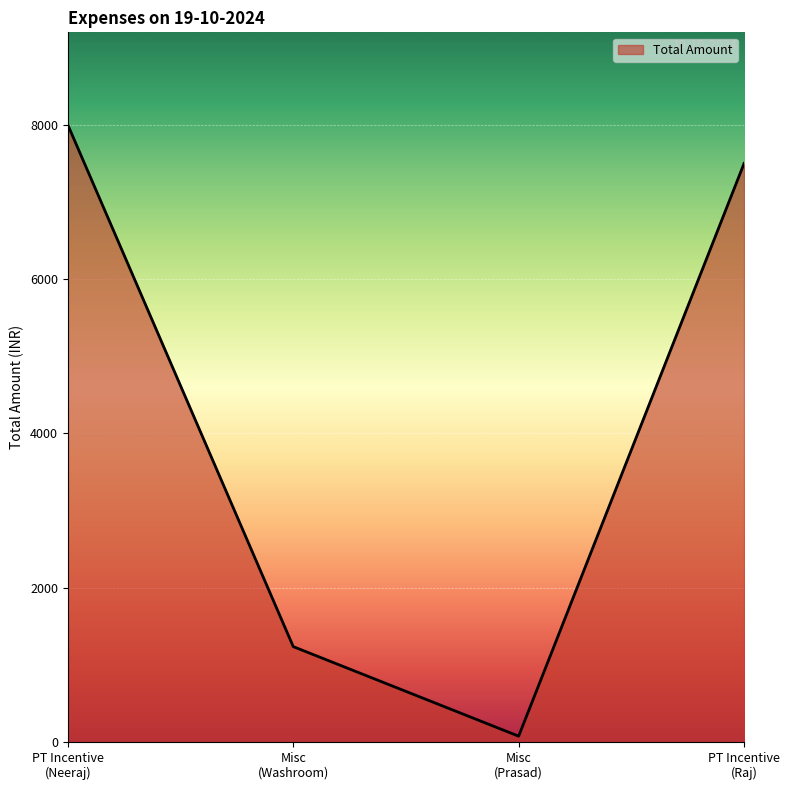

Count the number of categories in the chart.

4